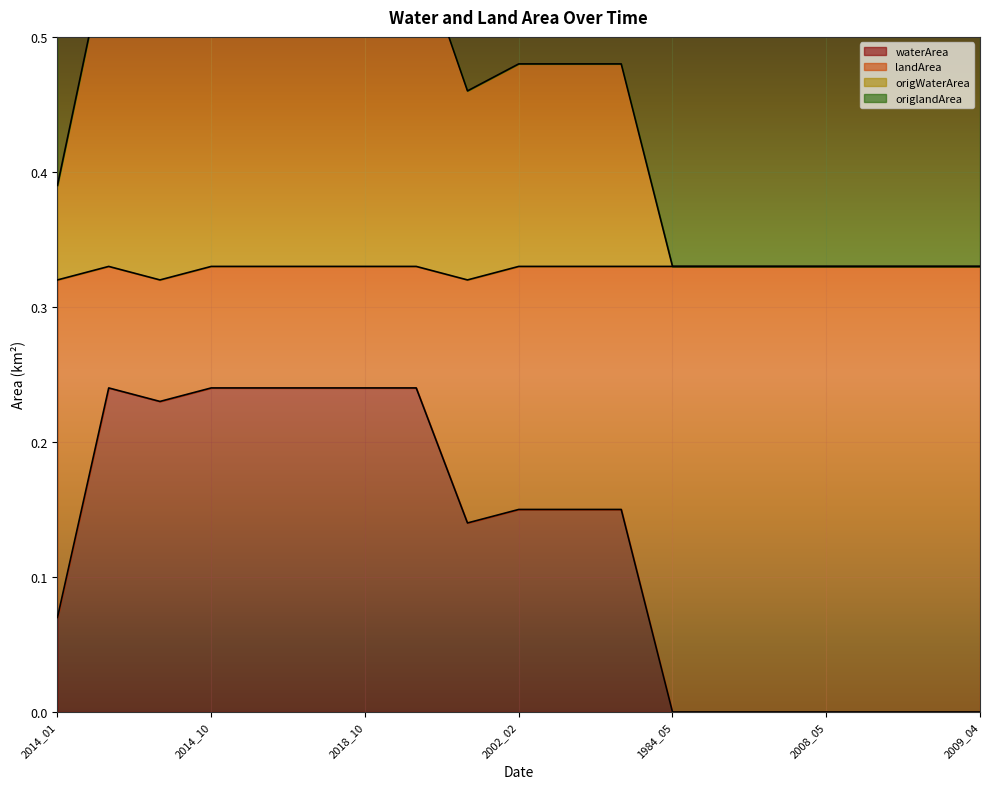

Where is the first local maximum for landArea?

2007_05